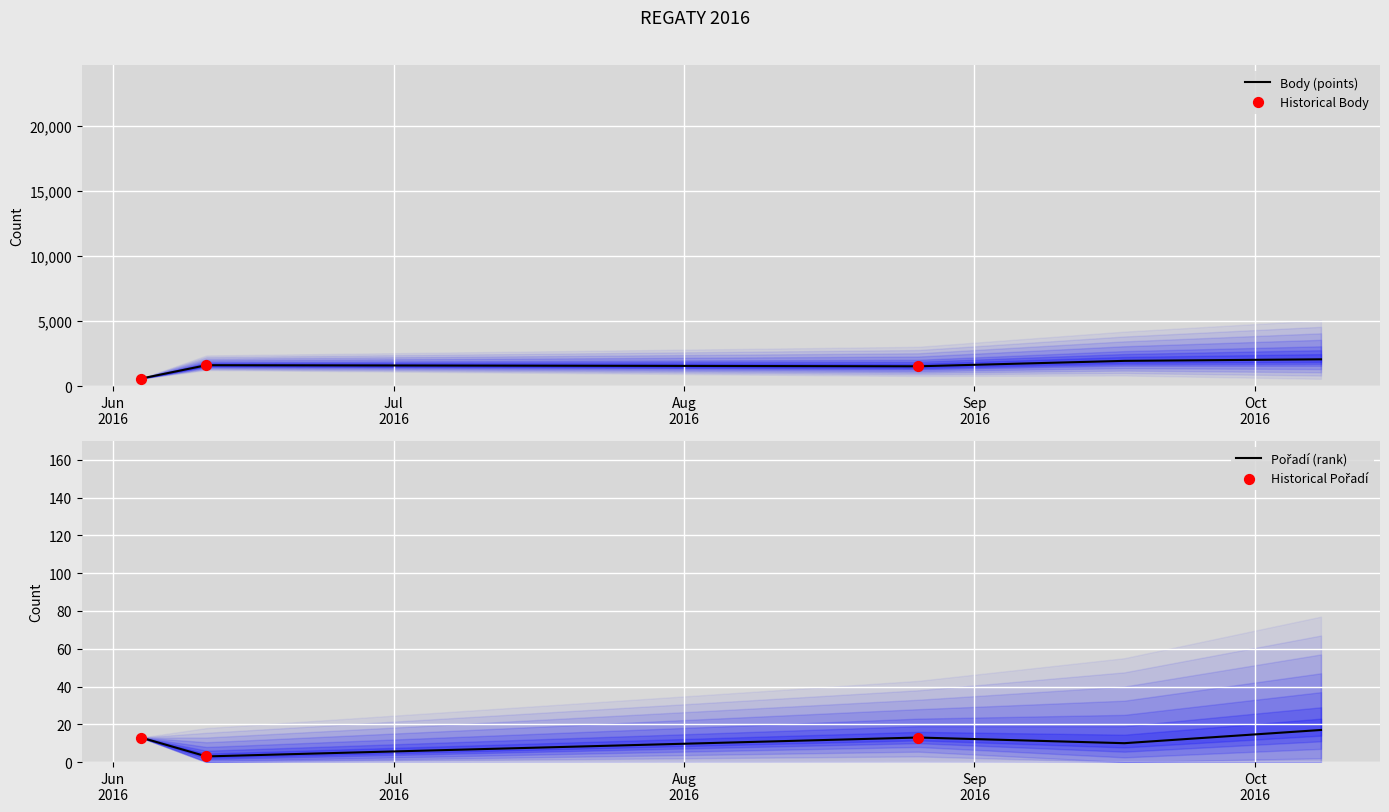

What are all the series names shown in the legend?

Body, Pořadí